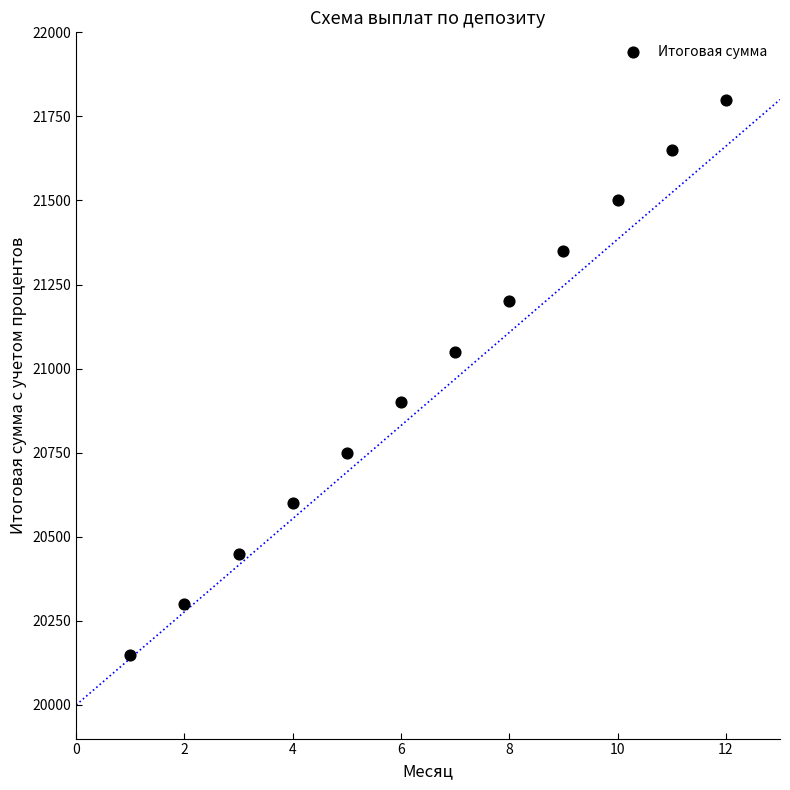

What is the range of Y values (max minus min)?

1650